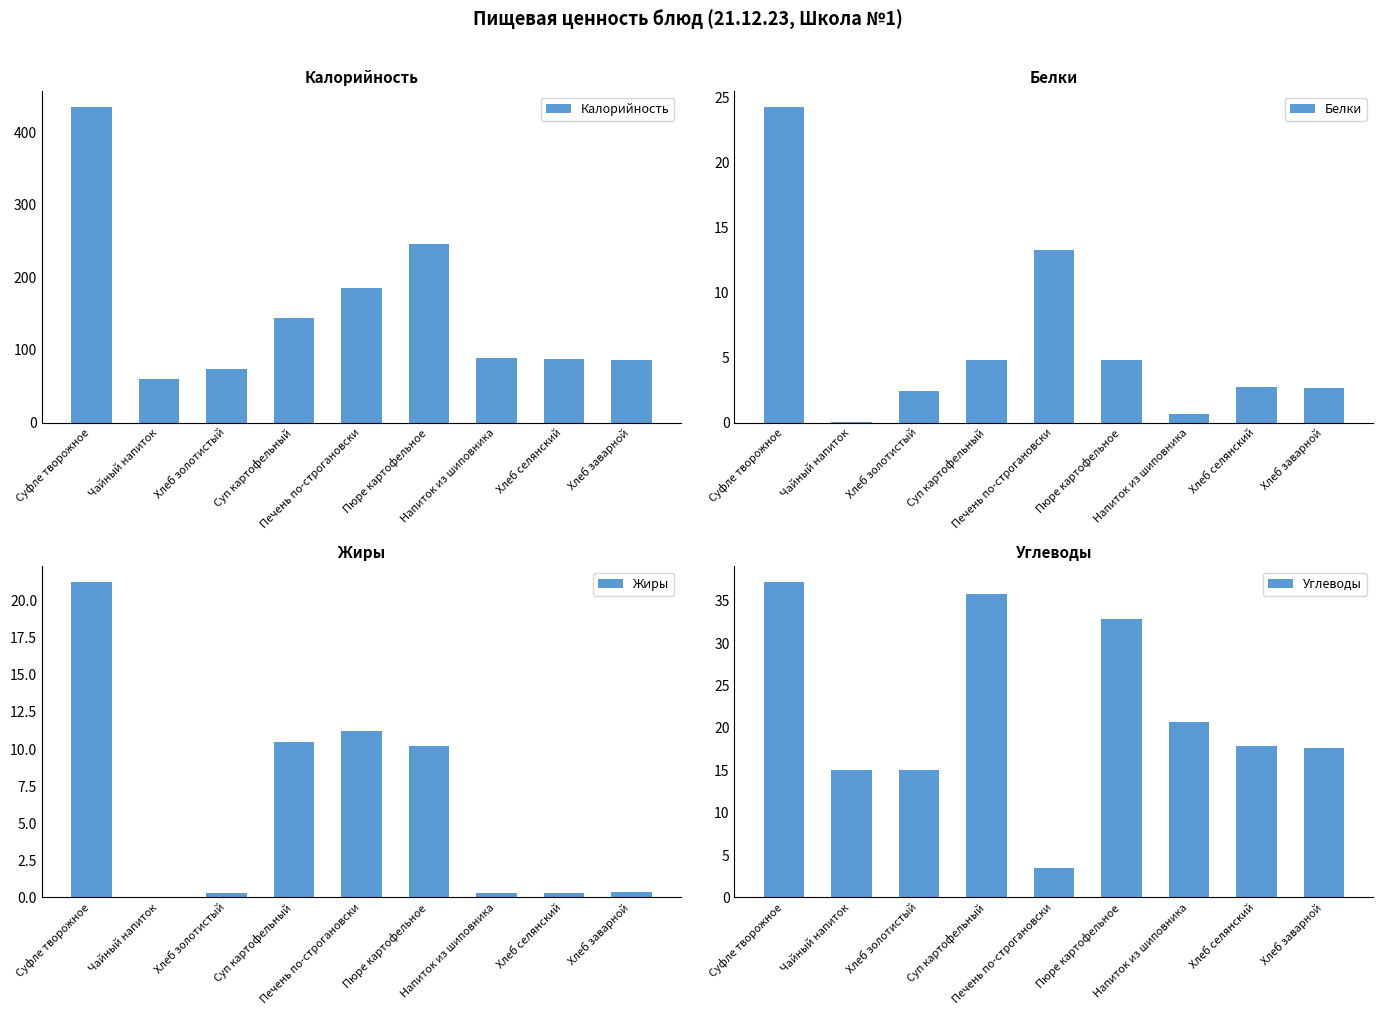

Reading left to right, extract all data points from this chart.

Калорийность: 434.4	60.0	74.0	144.0	185.0	245.8	88.2	87.1	86.8
Белки: 24.2	0.1	2.4	4.8	13.3	4.8	0.7	2.7	2.7
Жиры: 21.2	0.0	0.3	10.5	11.2	10.2	0.3	0.3	0.3
Углеводы: 37.2	15.0	15.0	35.8	3.5	32.9	20.7	17.9	17.6